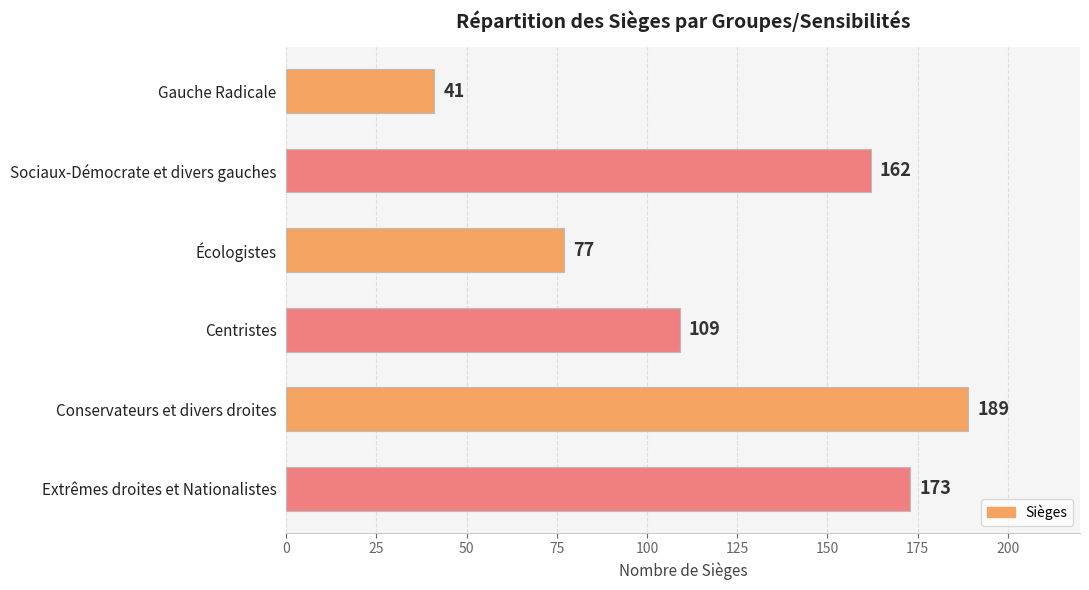

What is the difference between the maximum and second lowest values?

112